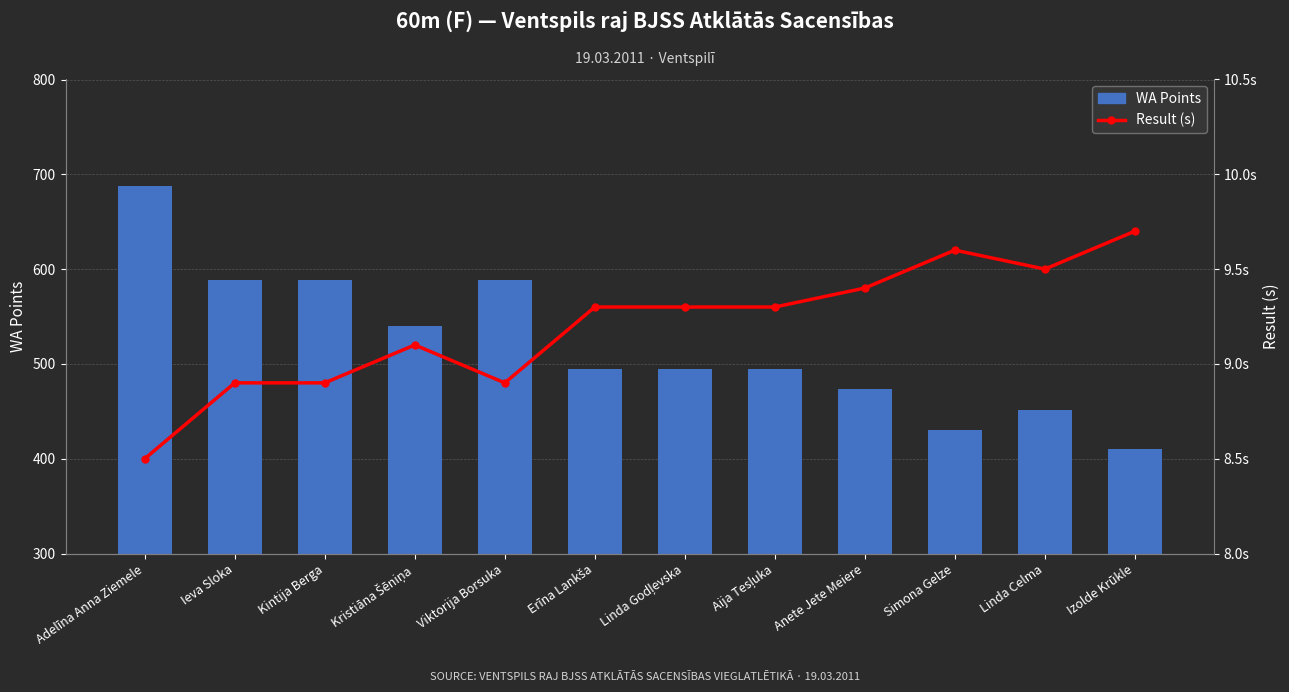

Which series has the largest range (max minus min)?

WA Points